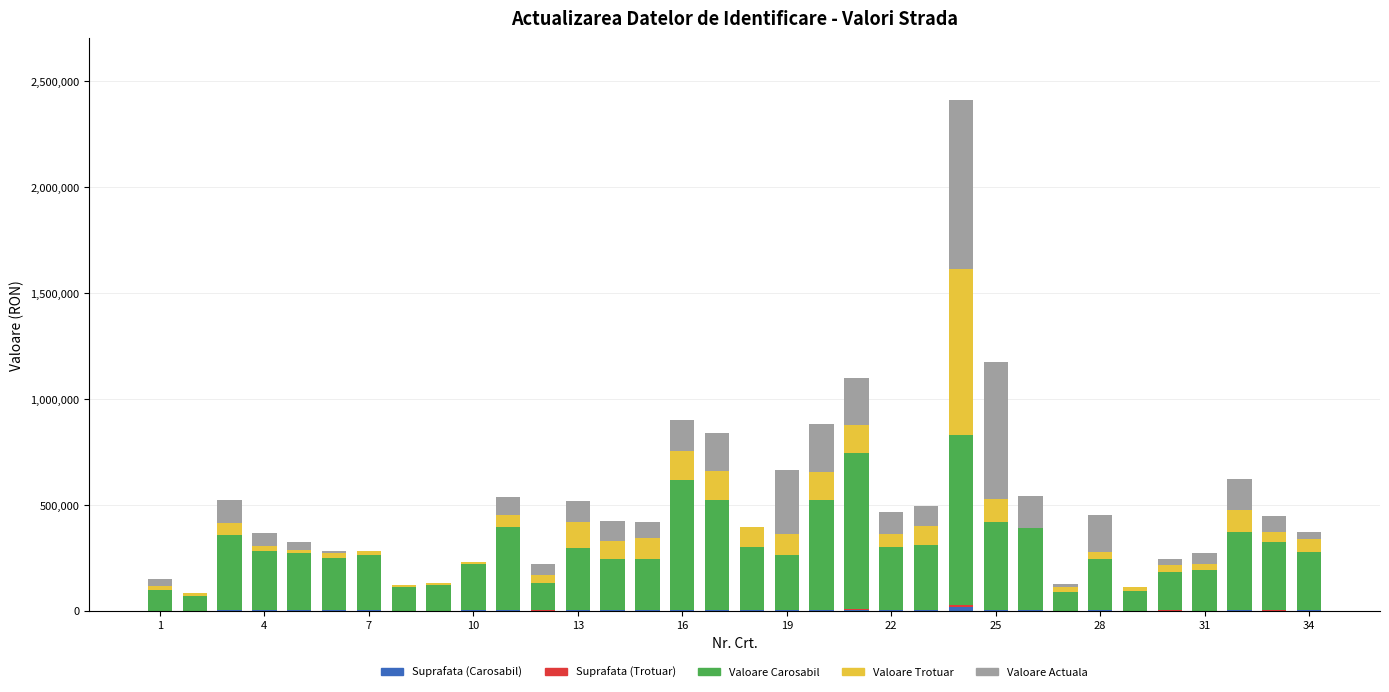

Does the chart contain stacked bars?

Yes